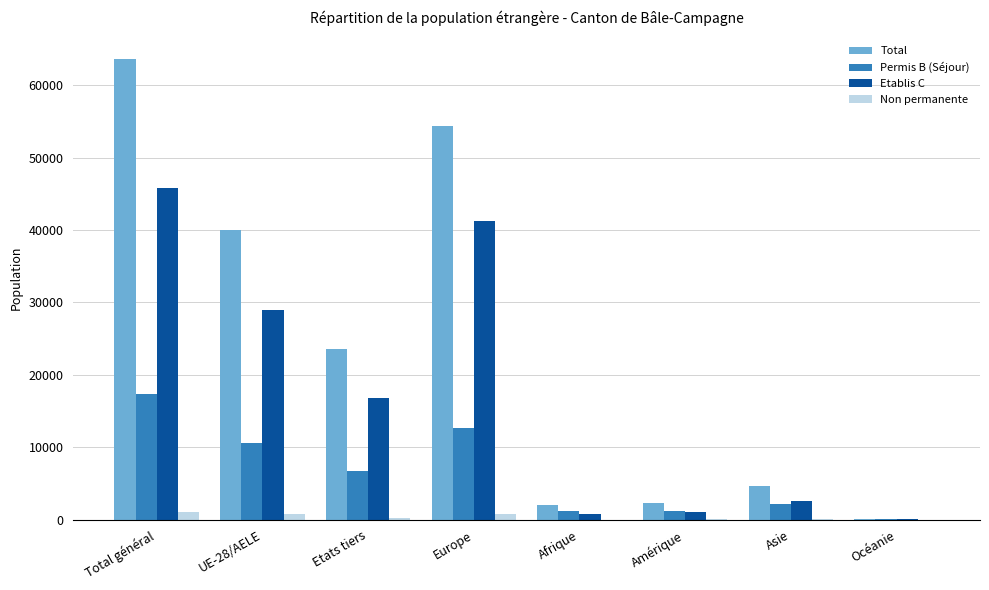

Which series has the widest spread of values?

Total